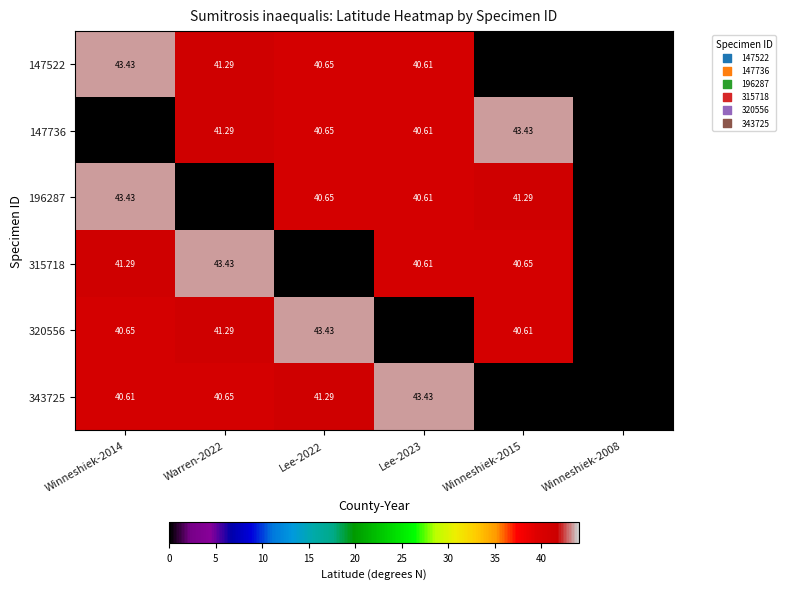

Where does the 147522 series first go above 40?

Winneshiek-2014